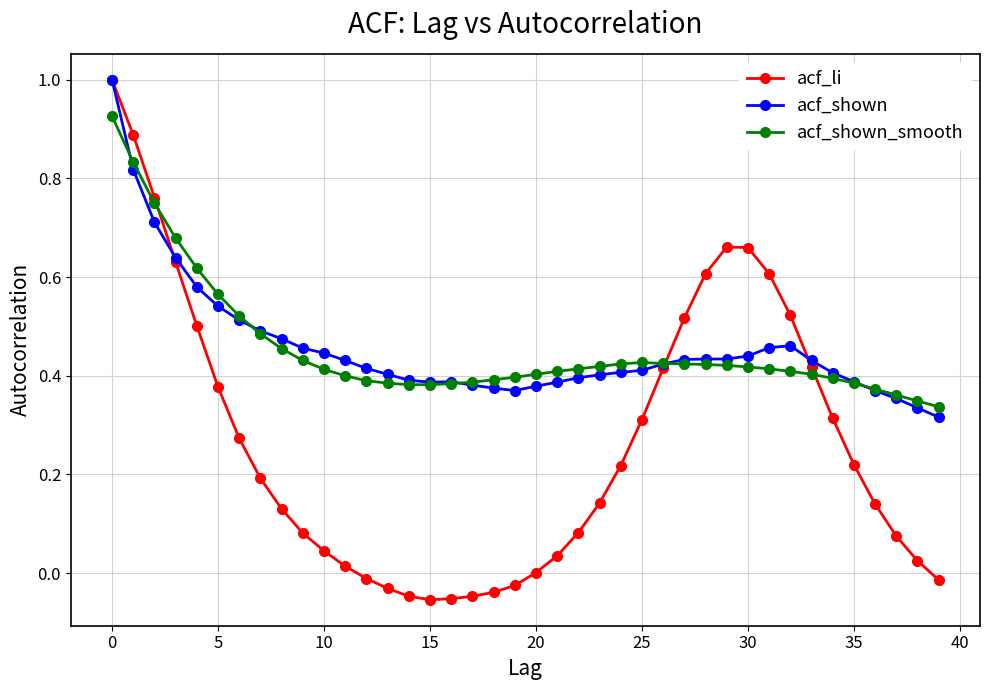

How many series are shown in this chart?

3